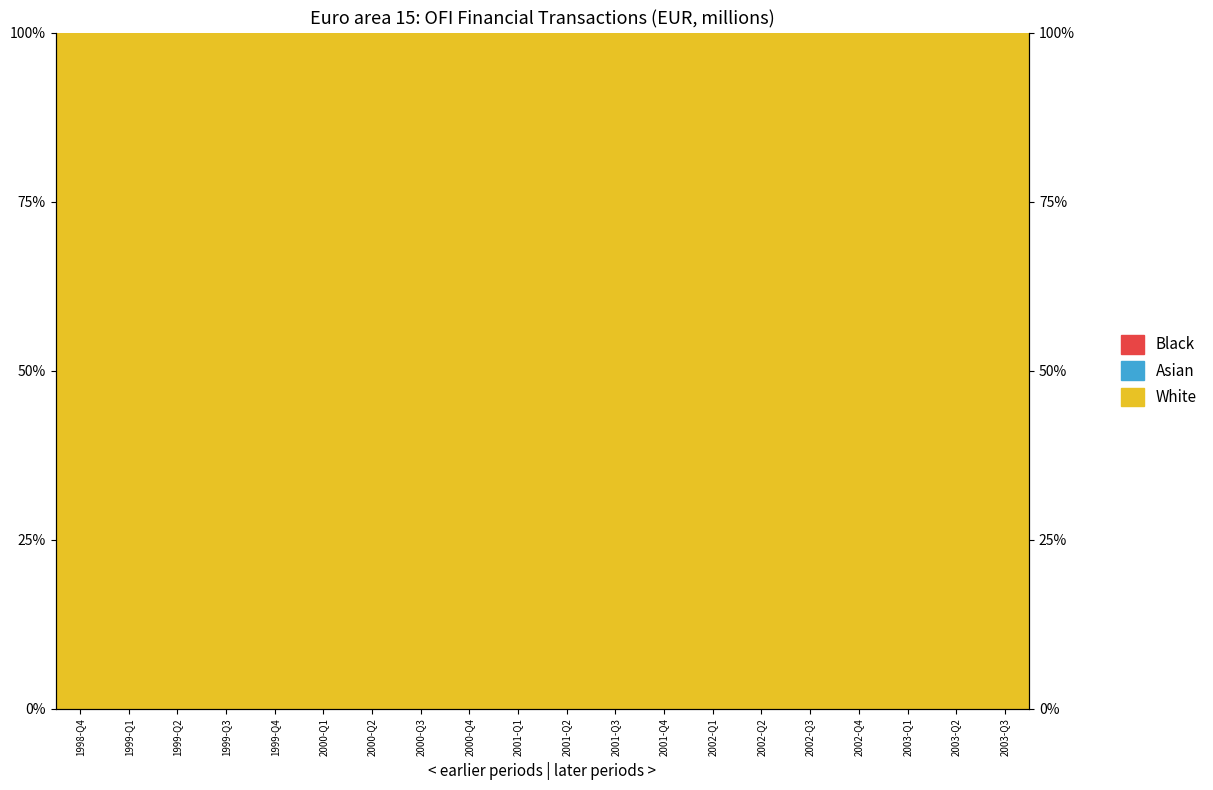

What are all the series names shown in the legend?

White, Black, Asian